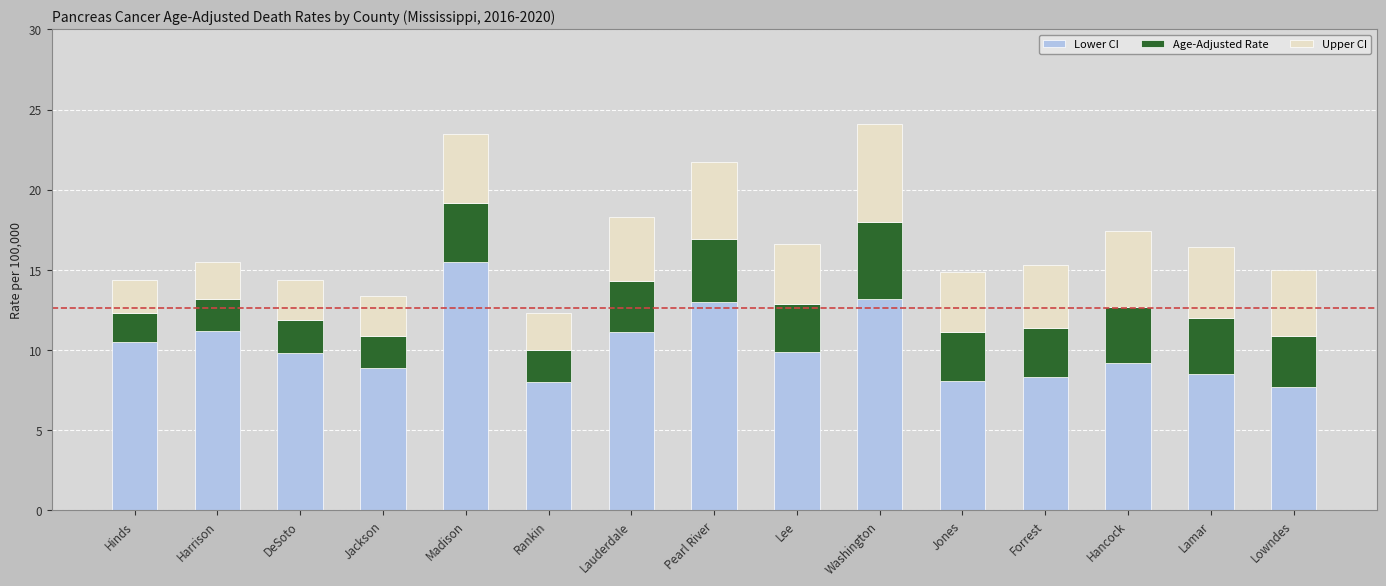

Which category has the lowest value in the Lower CI series?

Lowndes